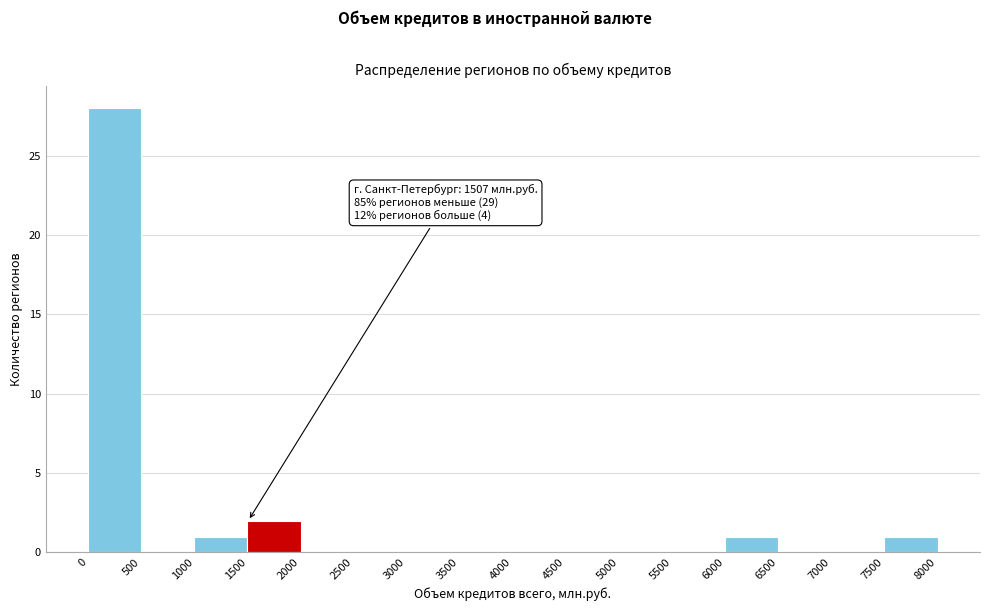

Which range on the x-axis has the tallest bar?

0 to 500